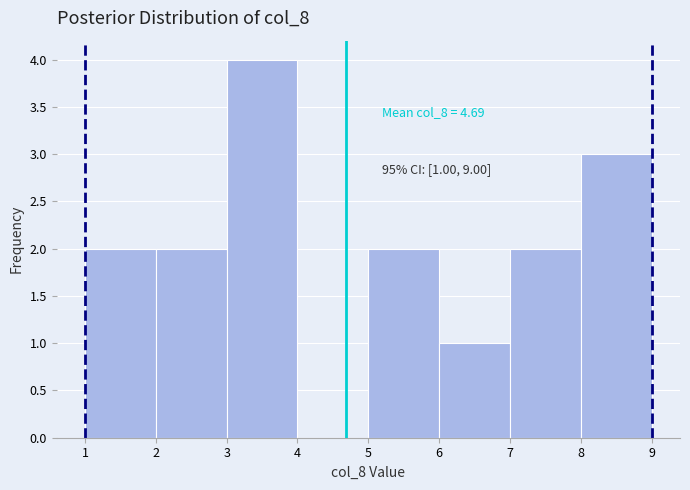

Over which range of the x-axis is the bar tallest?

3 to 4